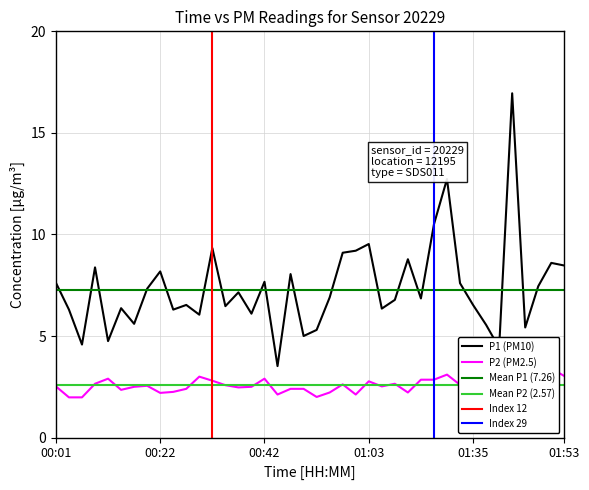

What is the value of the P1 point at the 37th from the left?

5.4